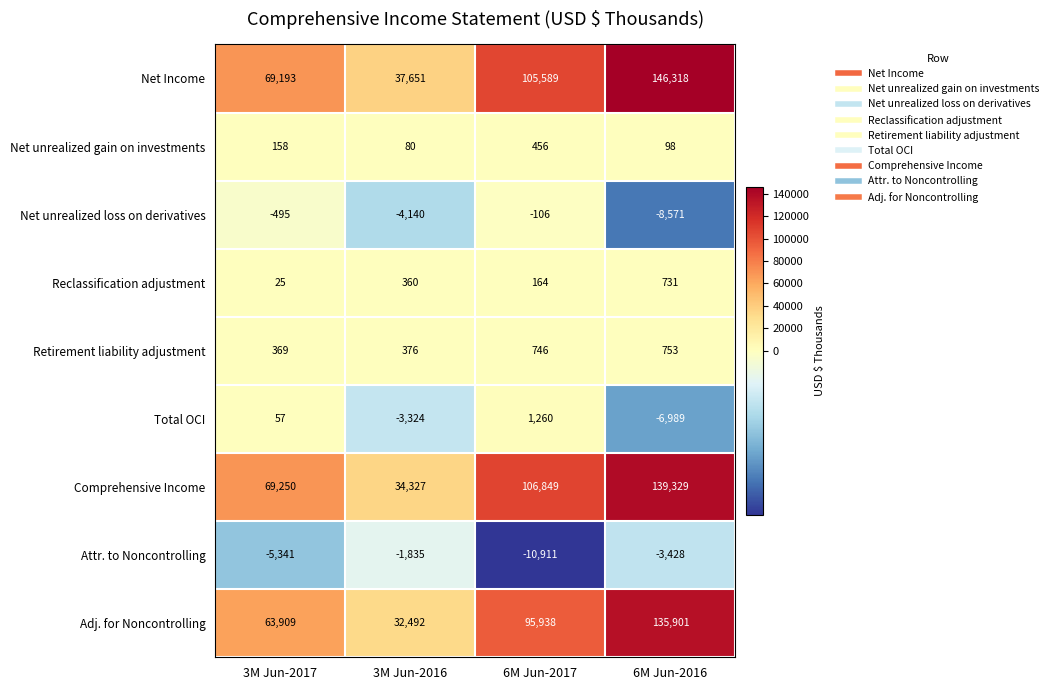

How many categories are shown in the chart?

4